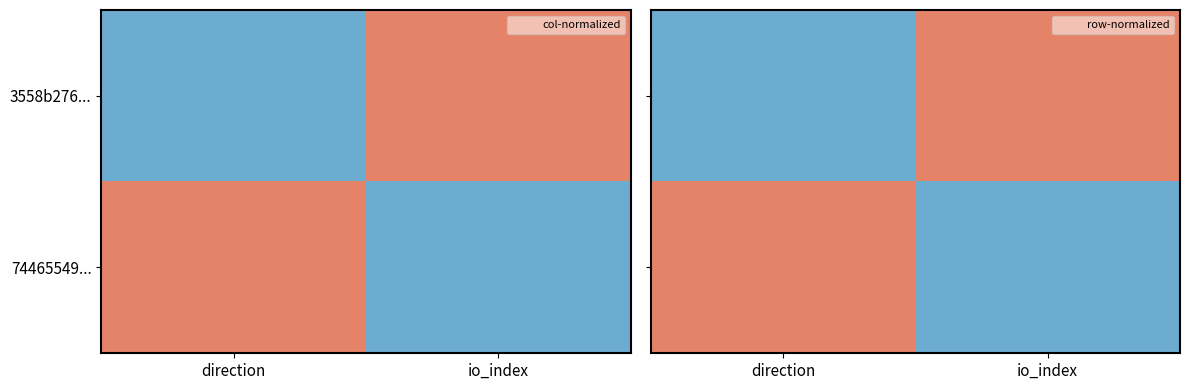

Which series has the largest range (max minus min)?

3558b276...